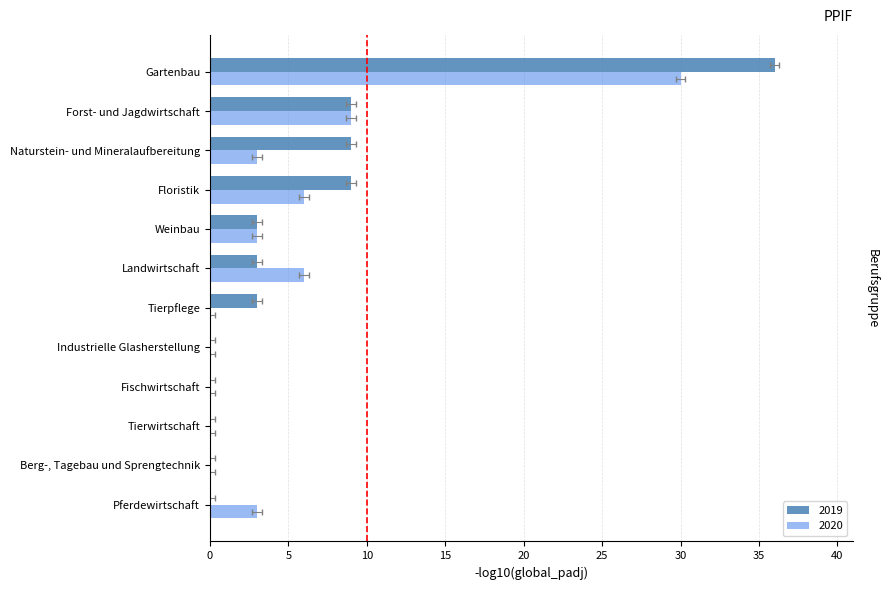

How many bars are there in total?

24